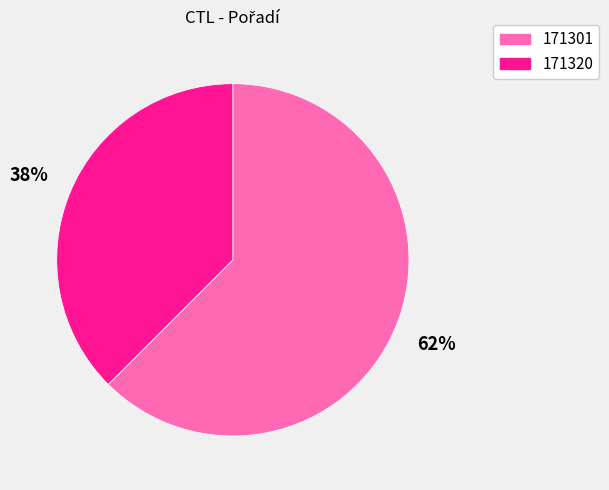

To the nearest percent, what is the average slice percentage?

50%